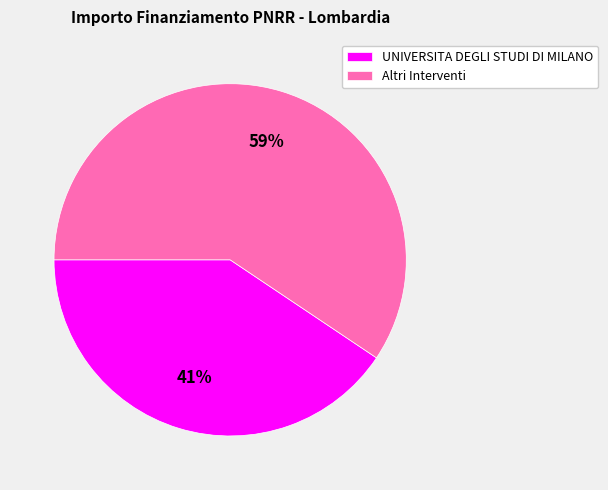

Count the number of slices in the pie.

2